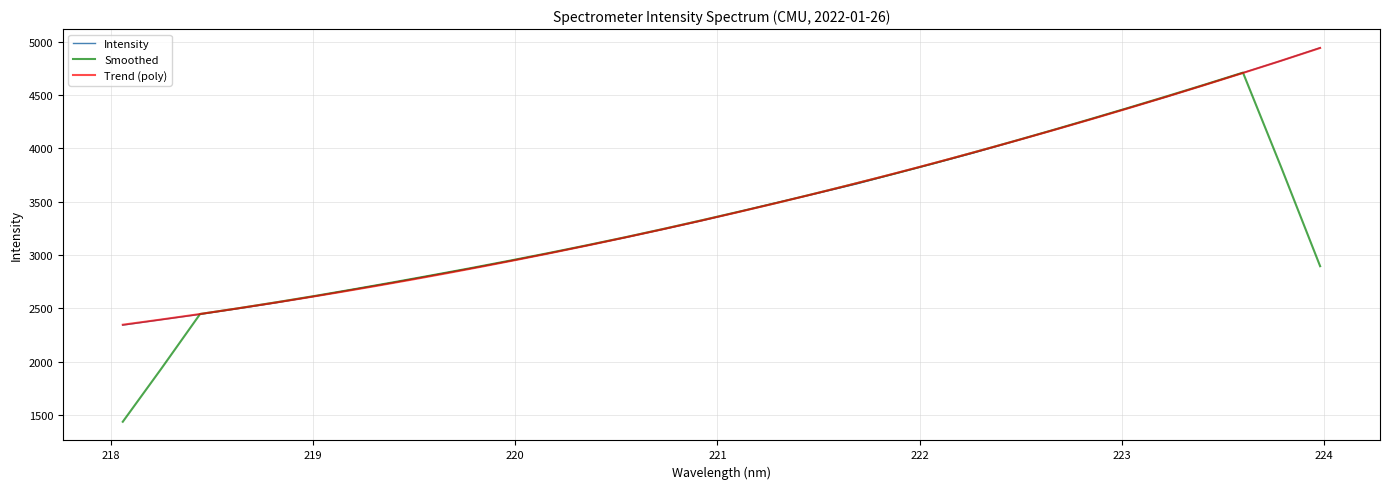

True or false: there are more than 0 points higher than both neighbors.

False